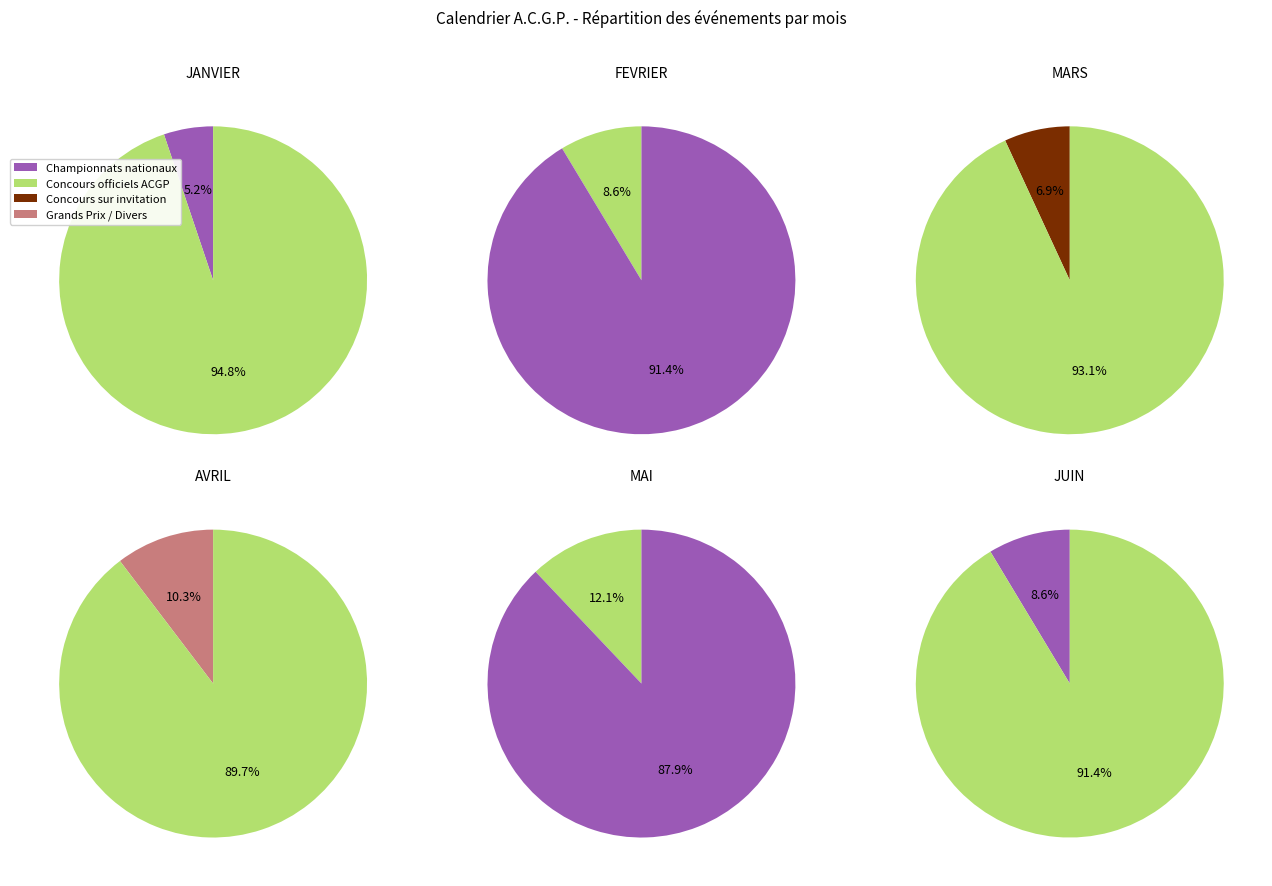

True or false: JUIN accounts for 18% of the total.

False